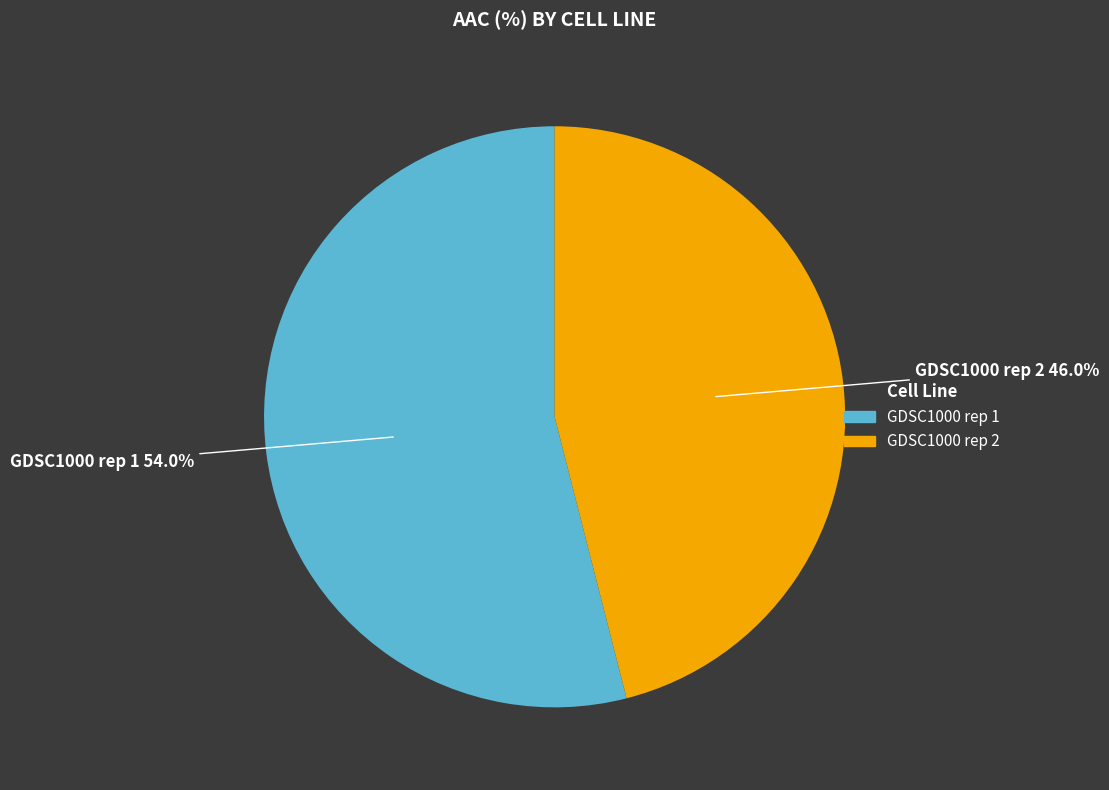

Which category has the biggest portion of the pie?

GDSC1000 rep 1